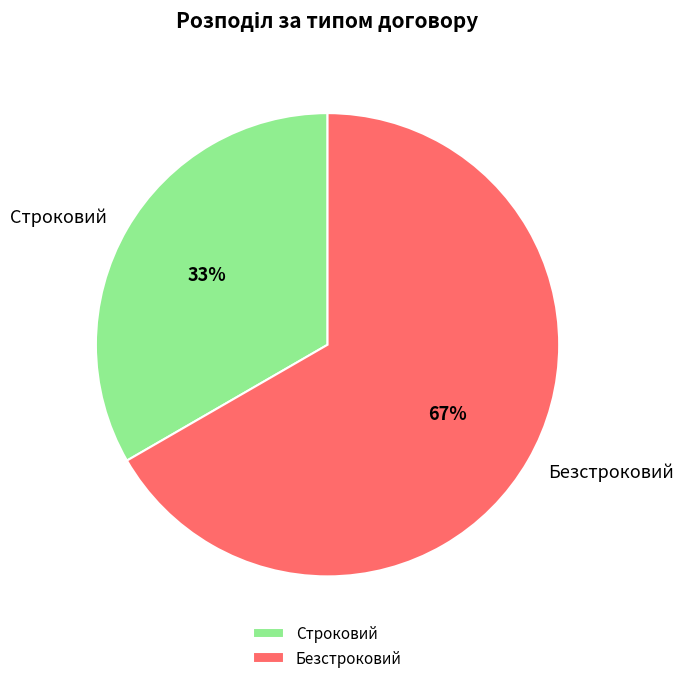

What is the ratio of the value at Безстроковий to the value at Строковий?

2.0